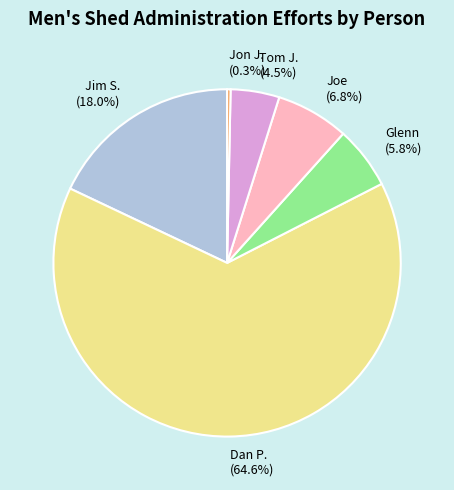

What percentage is NOT represented by Tom J.?

95.5%